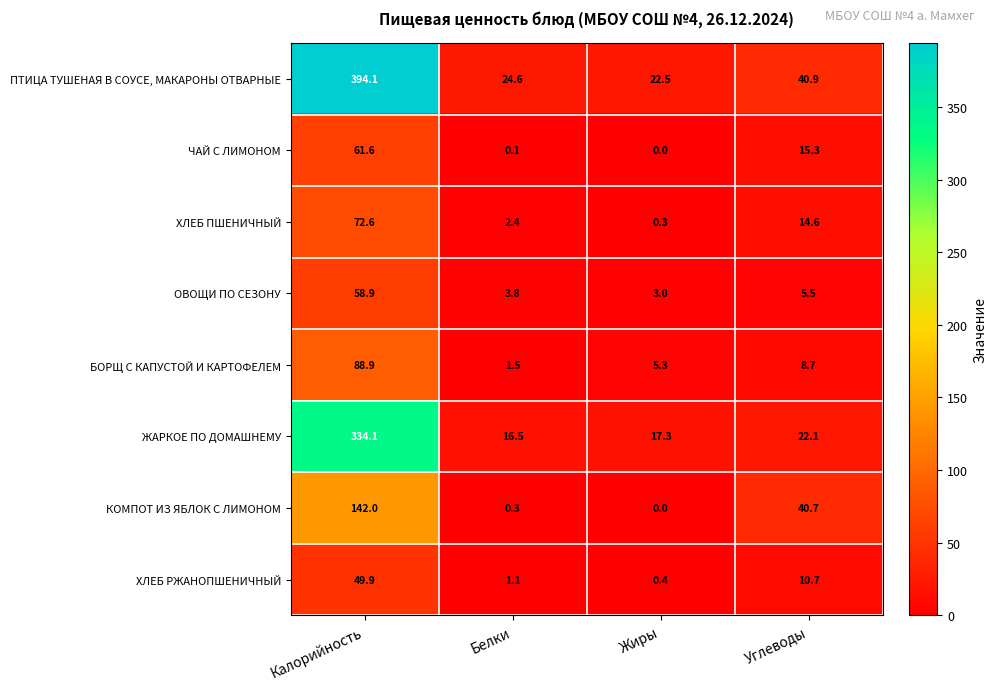

Which series changed the most between Белки and Жиры?

БОРЩ С КАПУСТОЙ И КАРТОФЕЛЕМ